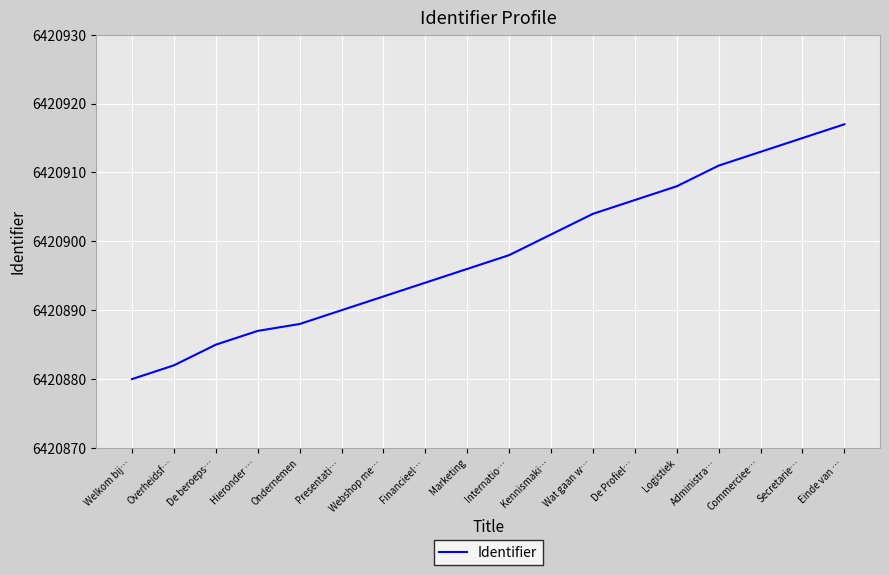

What is the maximum value shown in the chart?

6420917